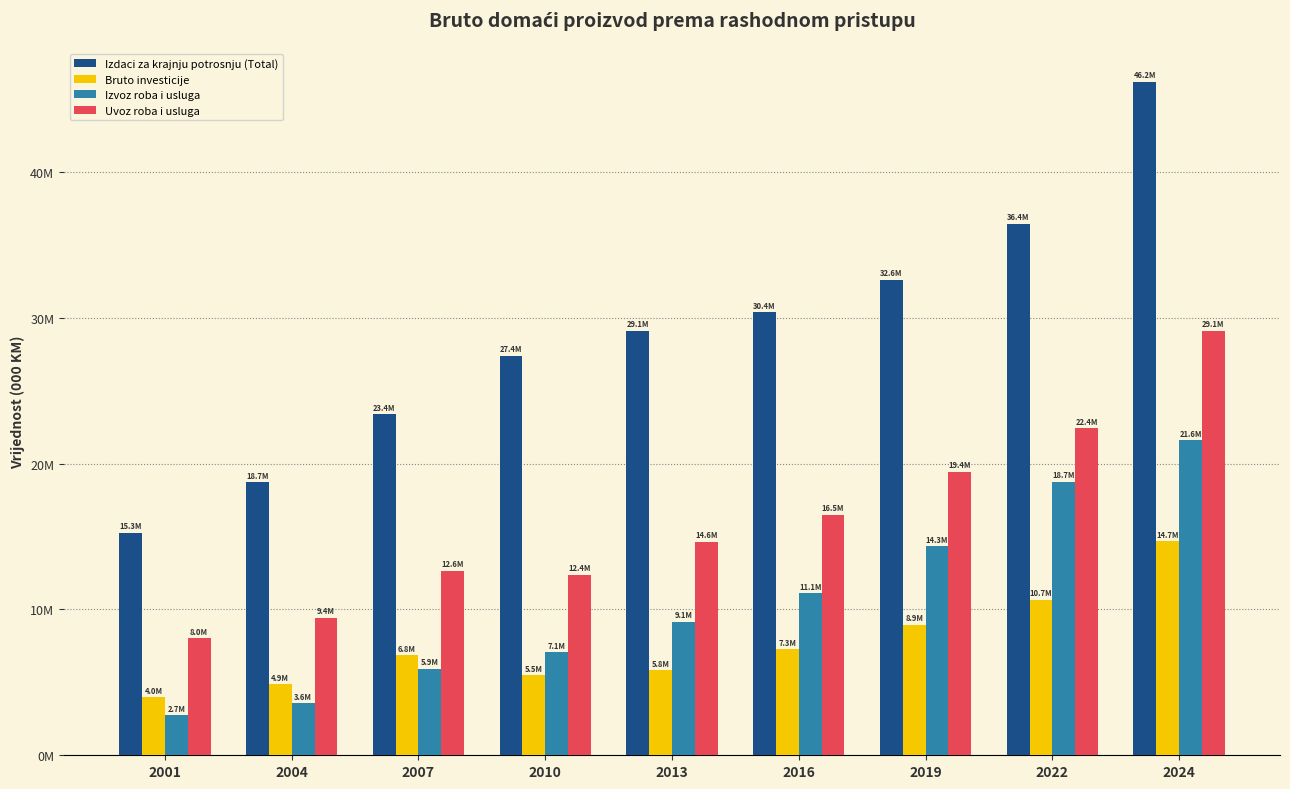

What is the highest value of the Bruto investicije series?

14679415.4